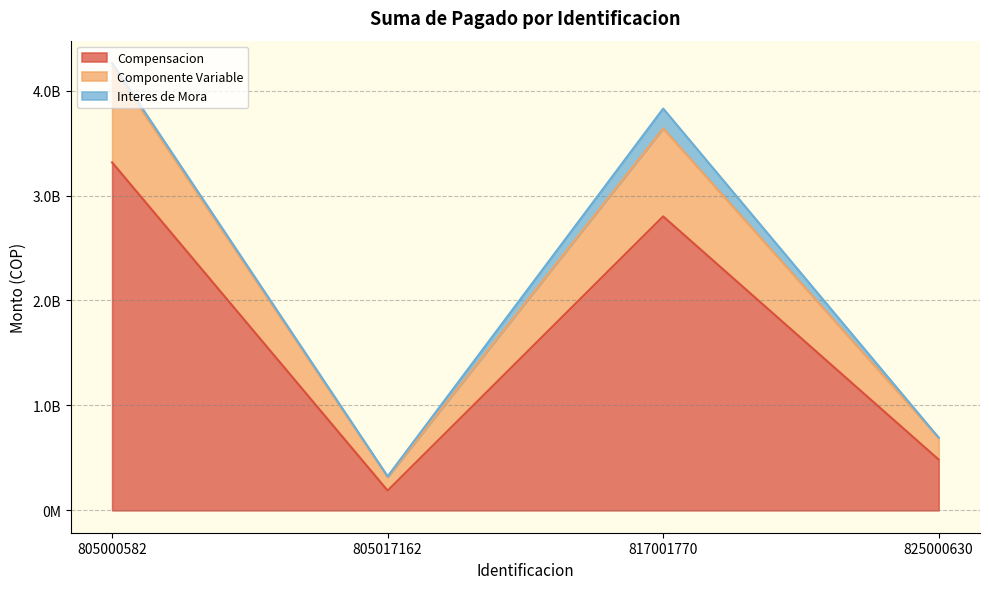

The value of Compensacion at 825000630 is 483878314. True or false?

True